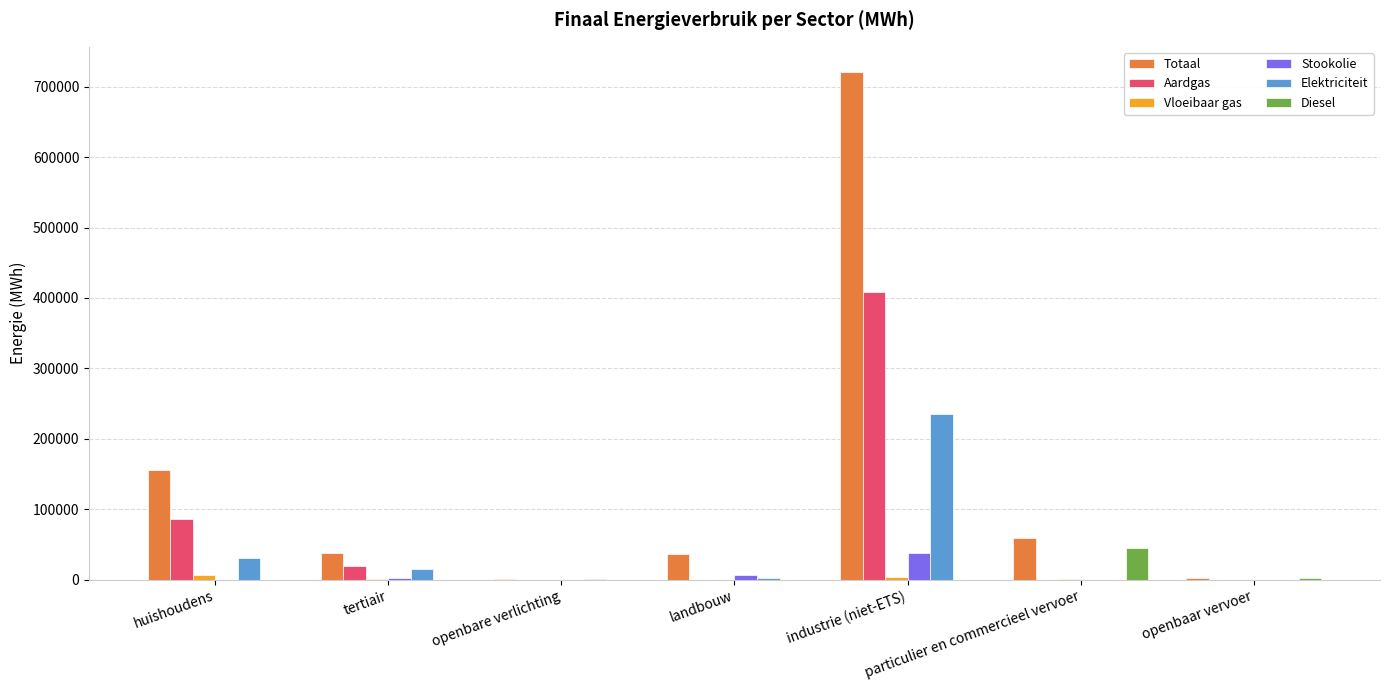

At which category is the sum across all series the highest?

industrie (niet-ETS)